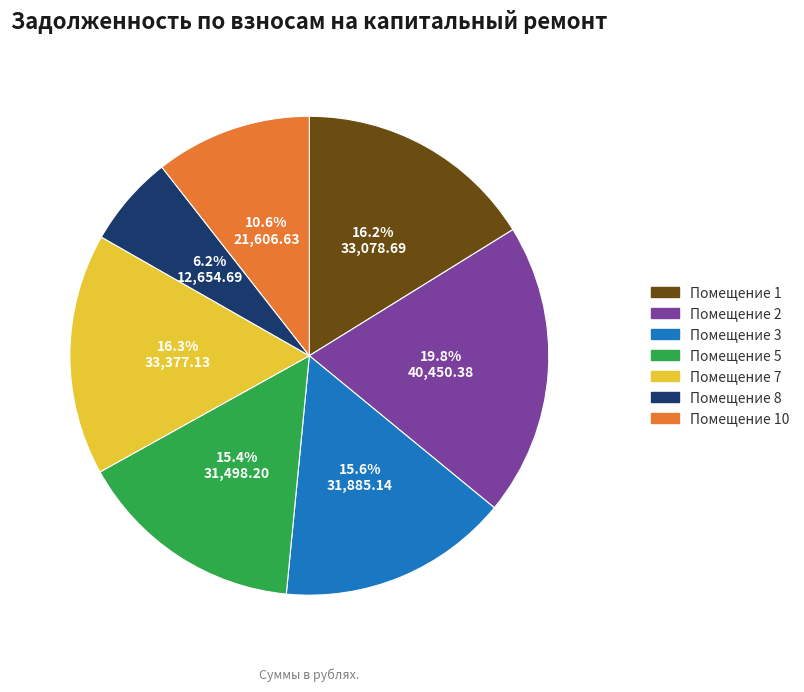

Is there any slice that represents more than half of the pie?

No